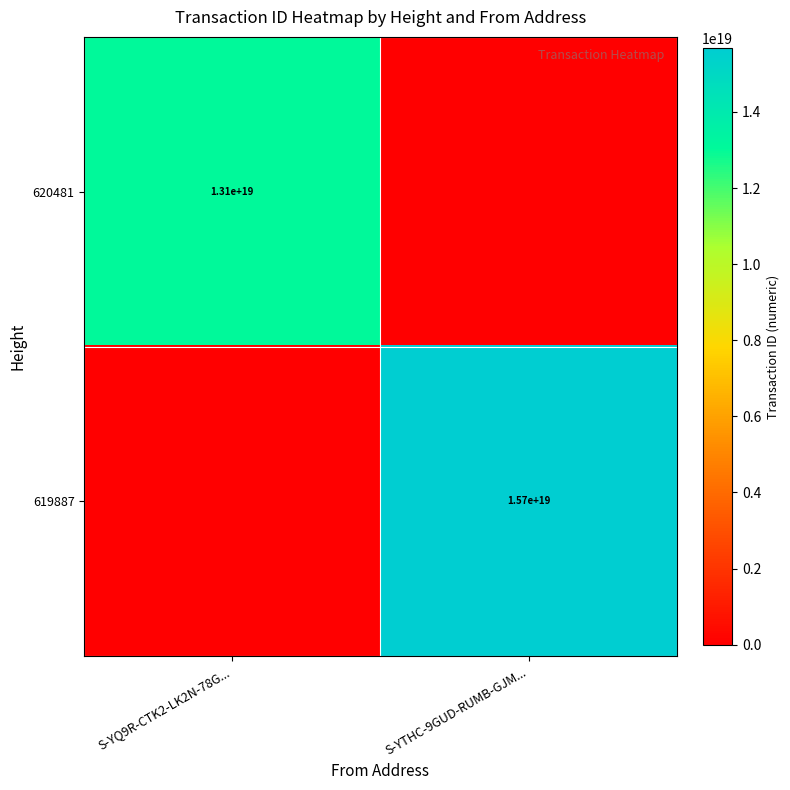

The value of 619887 at S-YTHC-9GUD-RUMB-GJM... is 15700000000000000000. True or false?

True